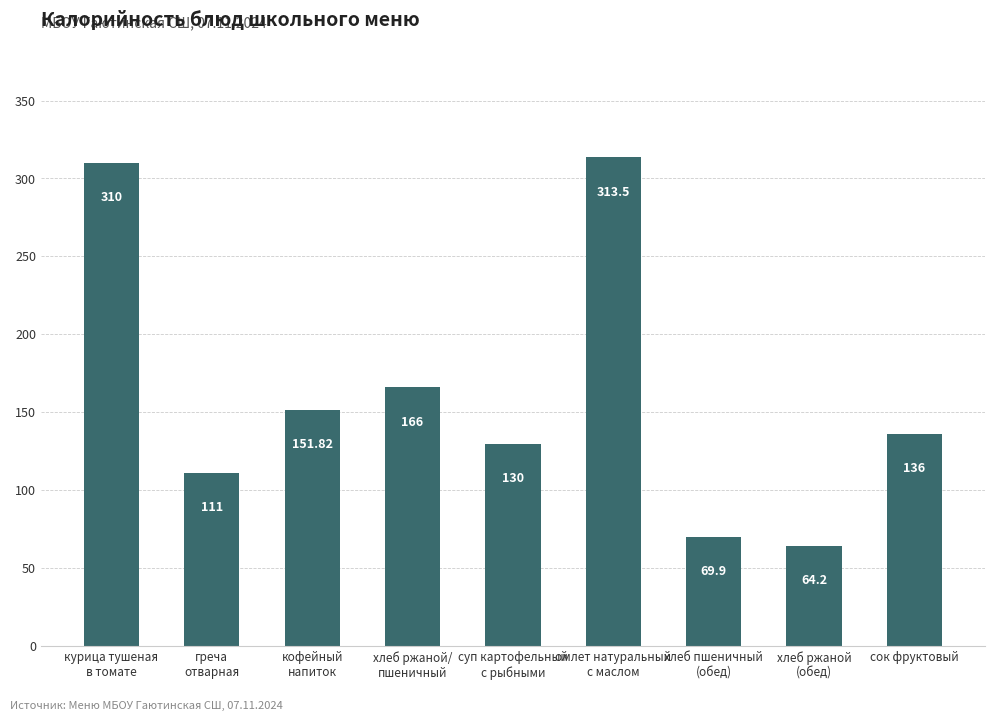

How many categories are shown in the chart?

9